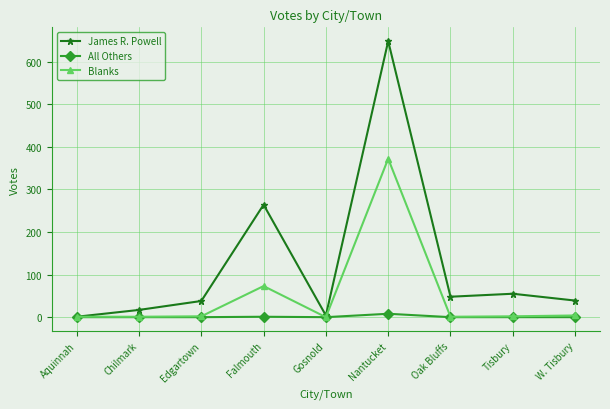

How many data points in Blanks are less than 2?

4